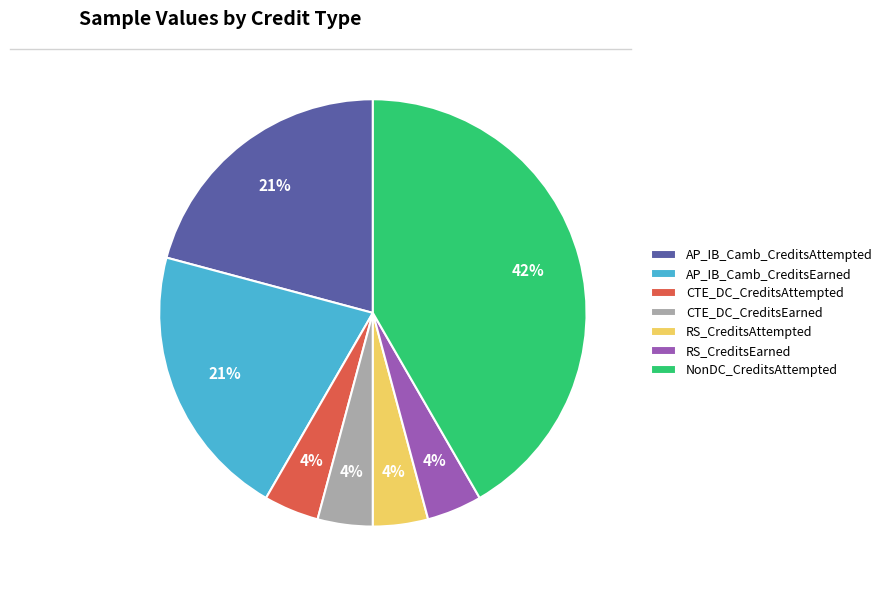

Is there any slice that represents more than half of the pie?

No